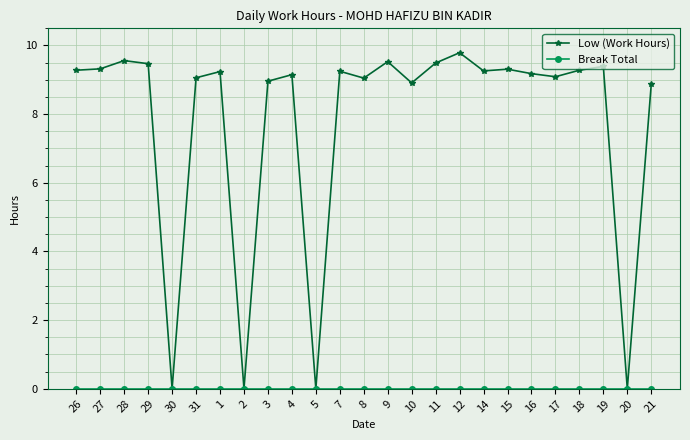

What is the label of the 23rd point from the right?

28